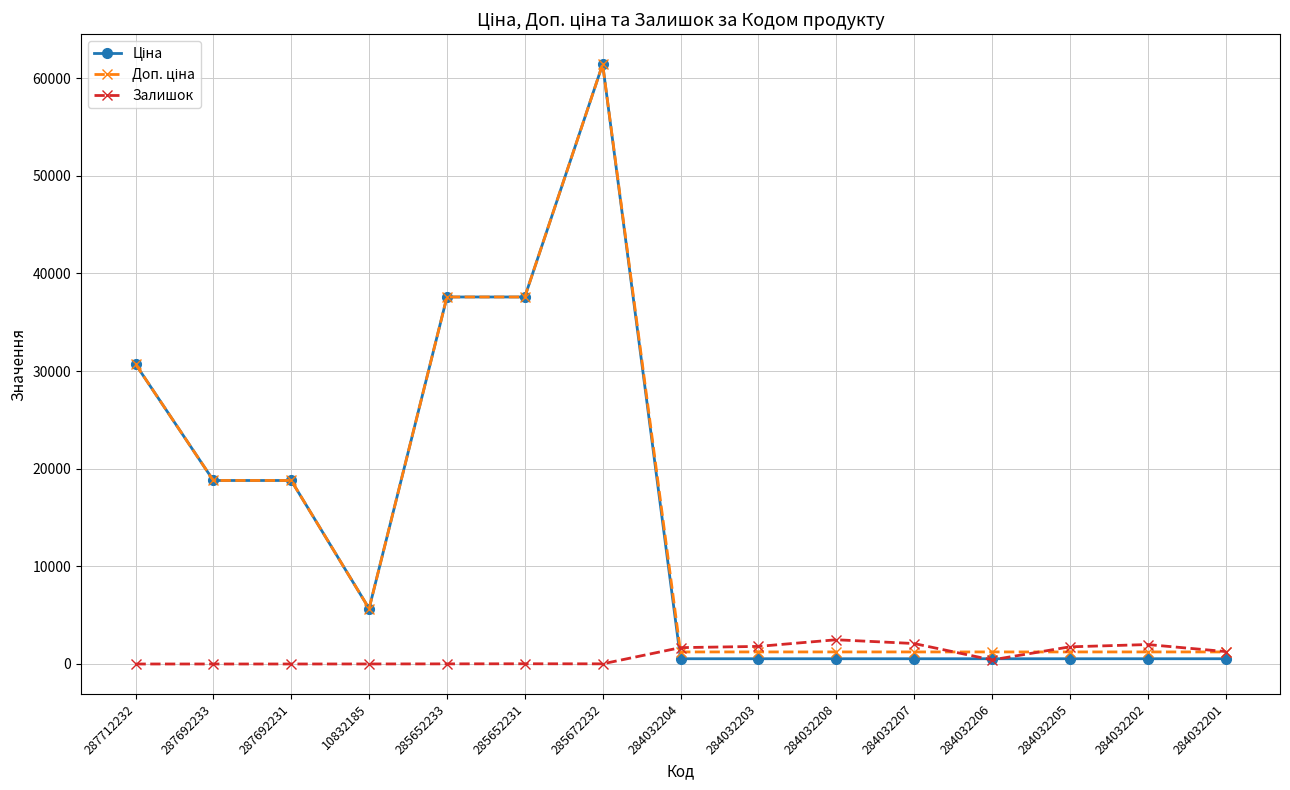

At how many categories does at least one series exceed 10953?

6